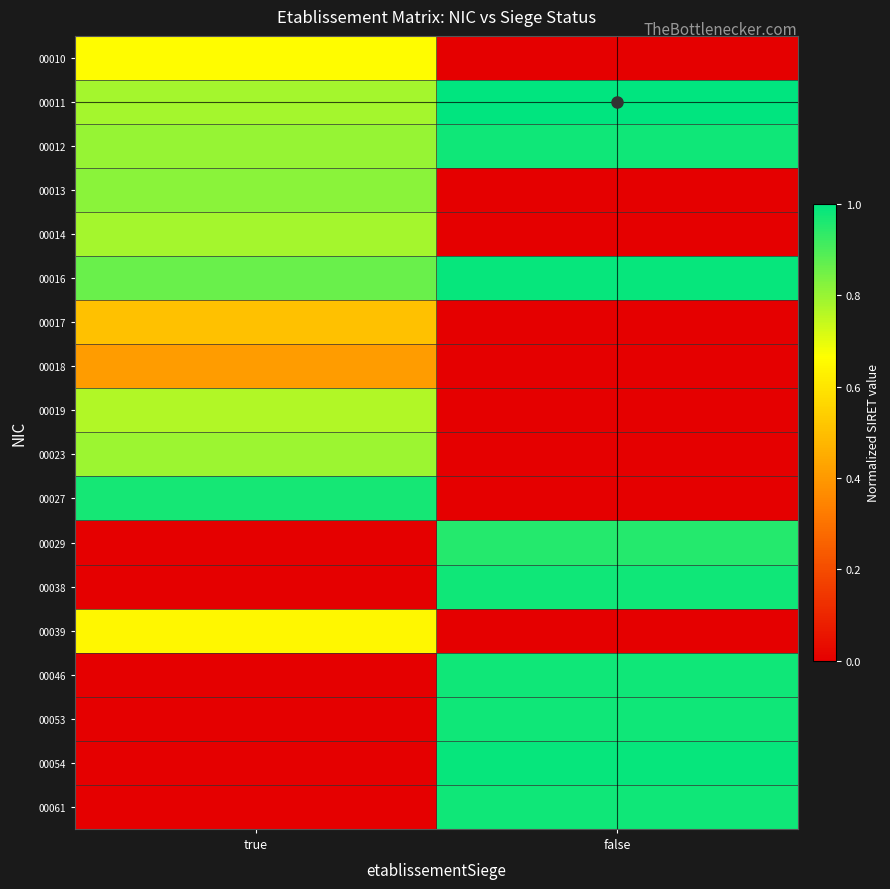

List the series in order of their peak value, lowest first.

00018, 00017, 00039, 00010, 00019, 00014, 00023, 00013, 00029, 00027, 00038, 00046, 00053, 00061, 00012, 00016, 00054, 00011